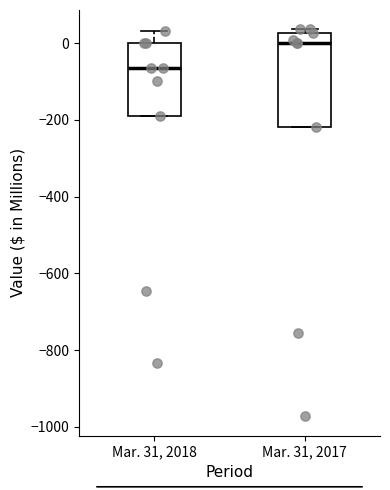

Which box is the tallest, from its lower edge to its upper edge?

Mar. 31, 2017